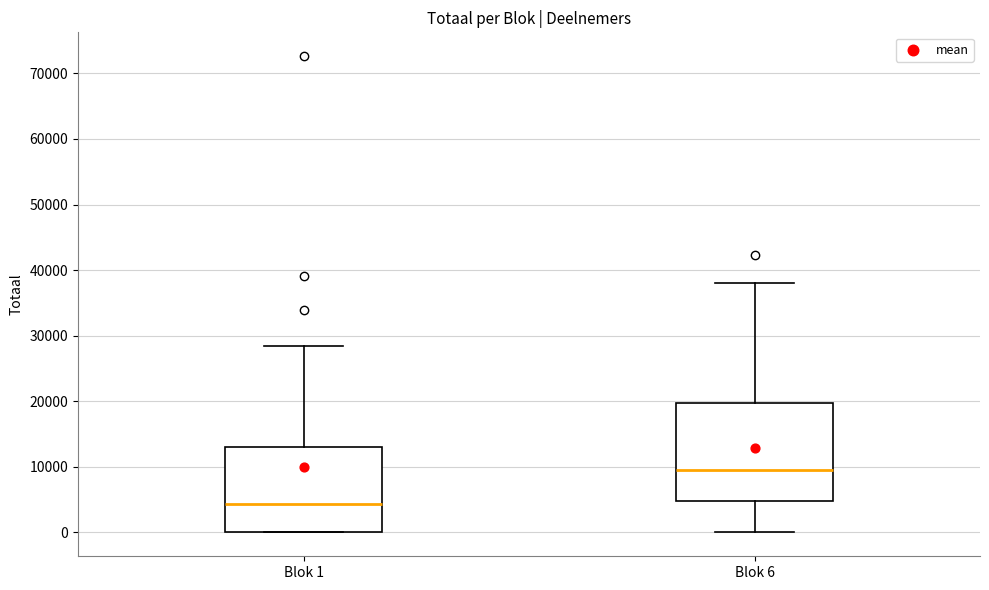

Reading left to right, transcribe this box plot: for each box, give where its median line is, the range the box spans, and where its two whiskers end, as read against the y-axis. The values are not printed on the chart, so give them approximately, as read against the axis.

Blok 1: median 4000, box 0 to 13000, whiskers 0 to 28000
Blok 6: median 9000, box 5000 to 20000, whiskers 0 to 38000